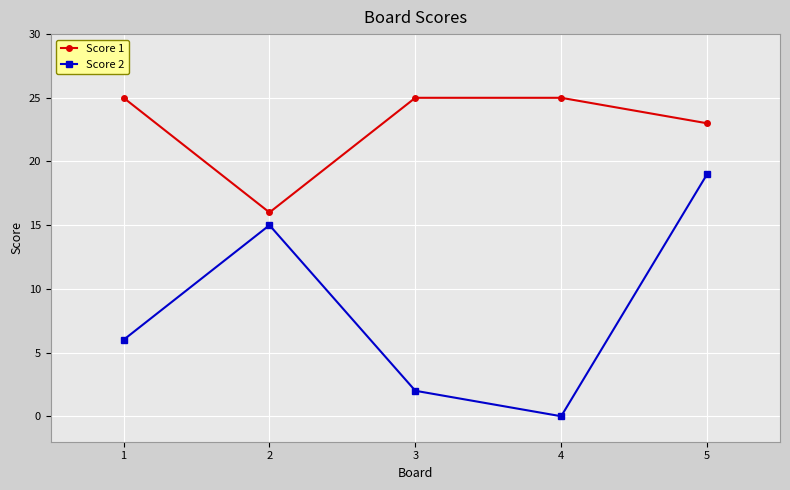

Which series has the largest range (max minus min)?

Score 2